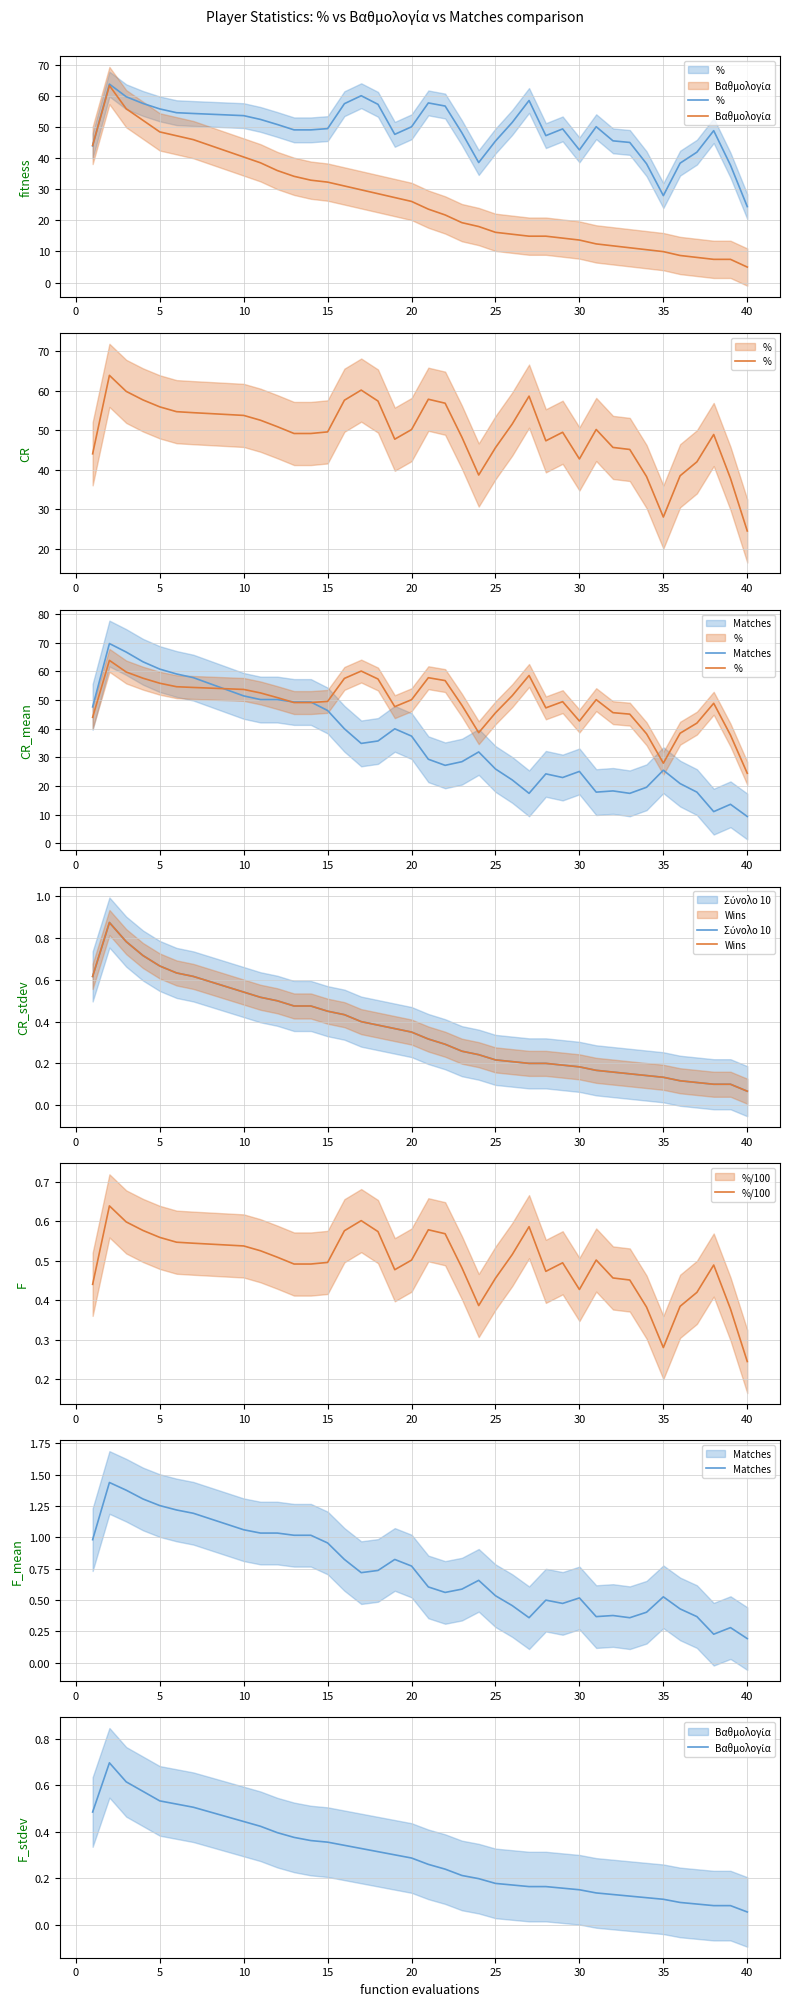

What is the lowest value of the Matches series?

0.2